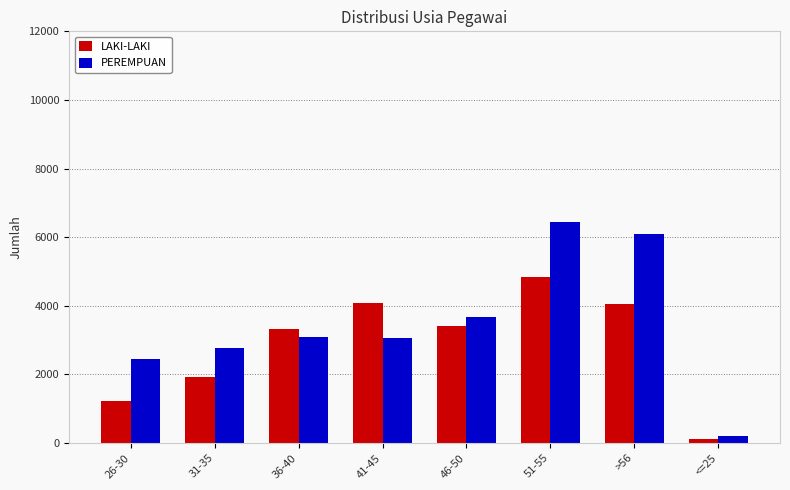

True or false: LAKI-LAKI has a value of 1910 at 46-50.

False